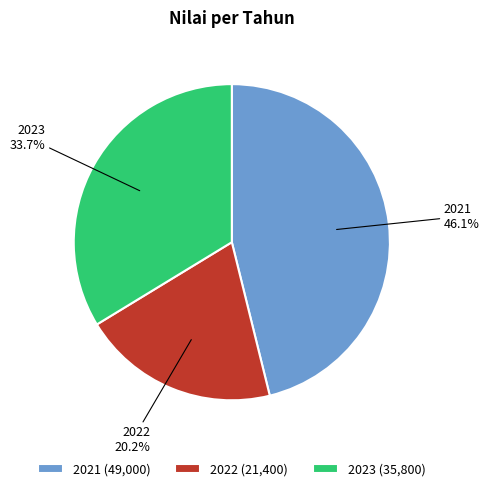

To the nearest percent, what is the difference between the largest and smallest slice percentages?

26%